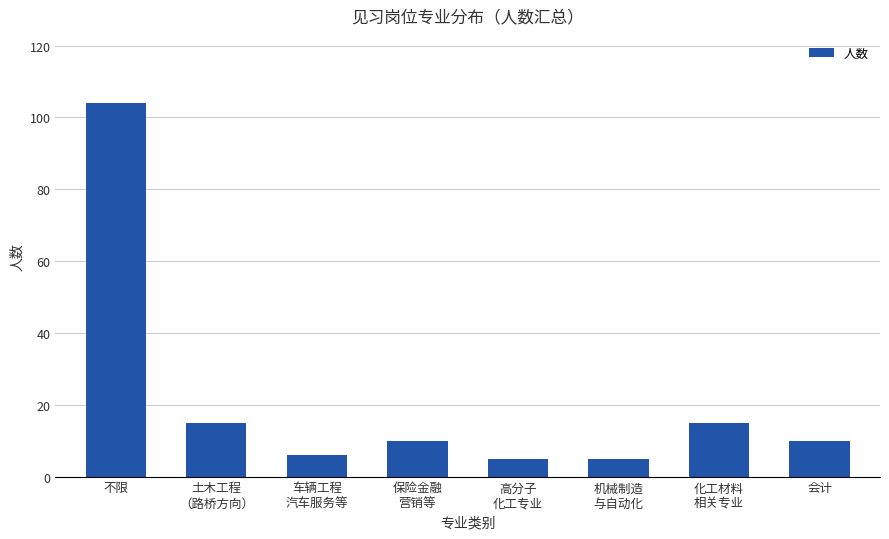

What is the label of the 5th bar from the right?

保险金融
营销等